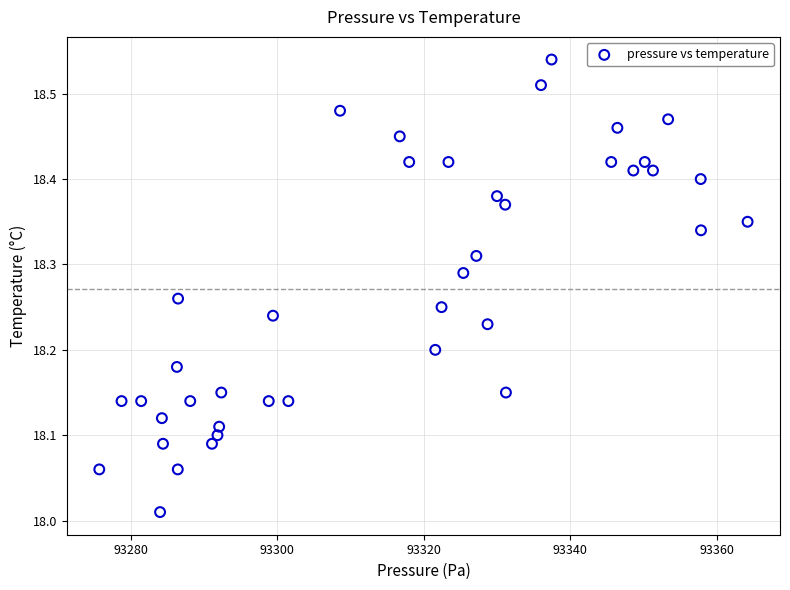

What is the range of X values (max minus min)?

88.5